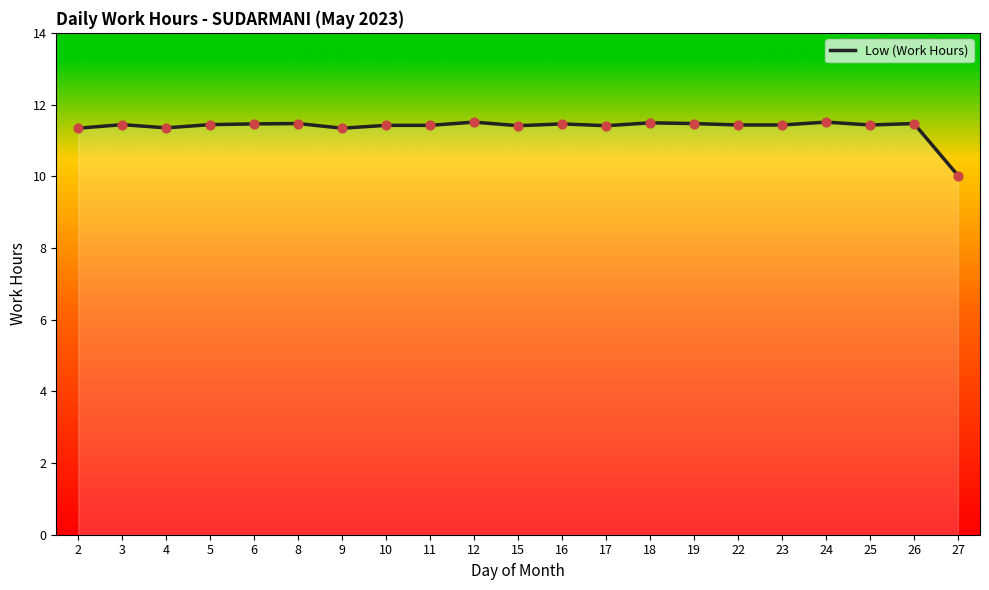

Approximately how many times larger is the value at 27 compared to 2?

0.9